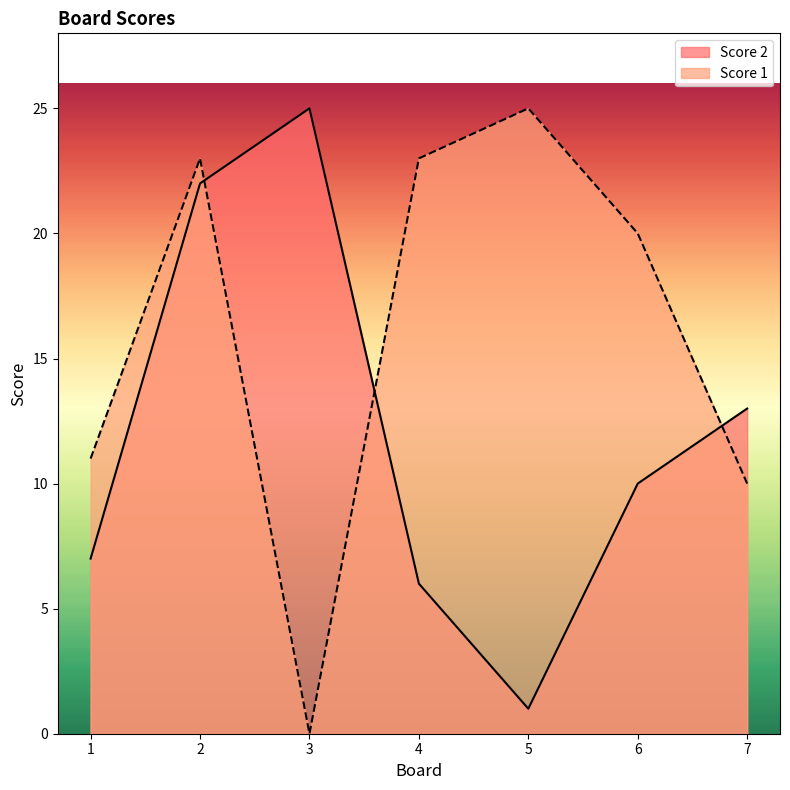

What is the difference between the maximum and minimum values in the Score 2 series?

24